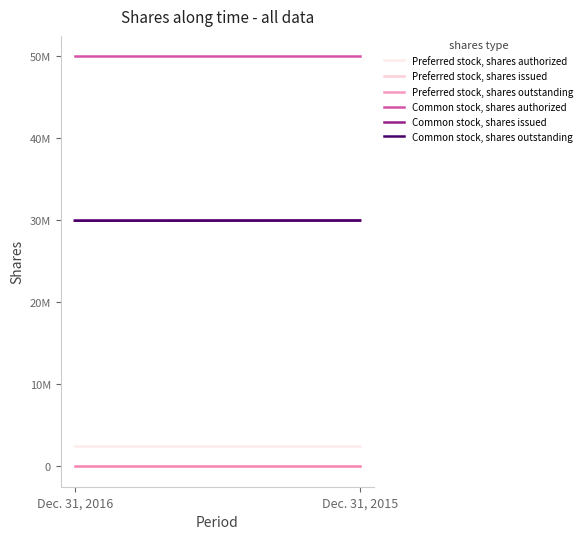

Rank the series at Dec. 31, 2015 from highest to lowest value.

Common stock, shares authorized, Common stock, shares issued, Common stock, shares outstanding, Preferred stock, shares authorized, Preferred stock, shares issued, Preferred stock, shares outstanding